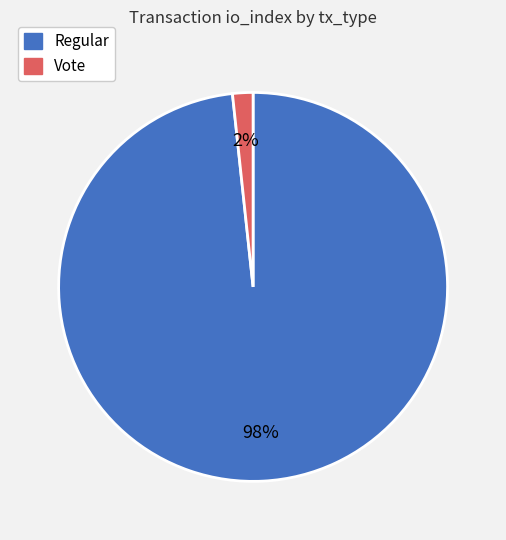

To the nearest percent, what is the combined percentage of Vote and Regular?

100%